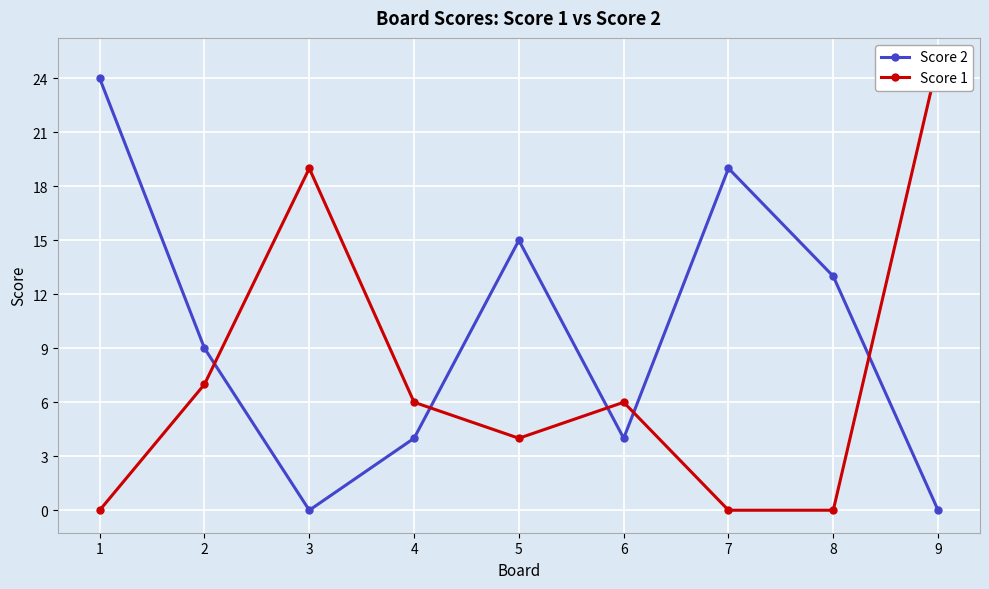

How many categories are shown in the chart?

9